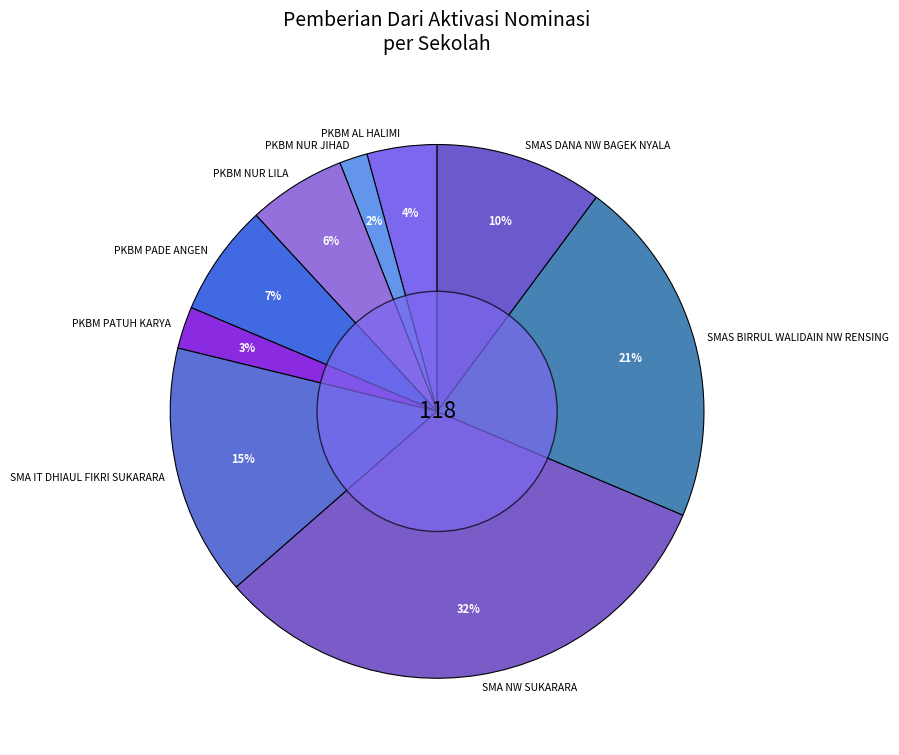

To the nearest percent, what portion does SMA NW SUKARARA represent?

32%